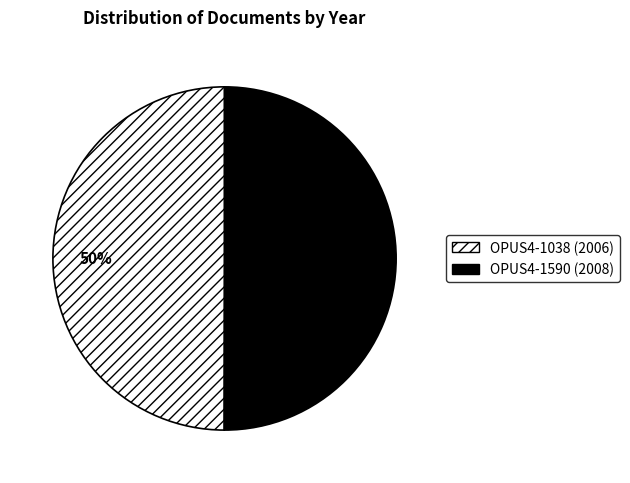

To the nearest percent, what percentage of the pie is OPUS4-1590?

50%